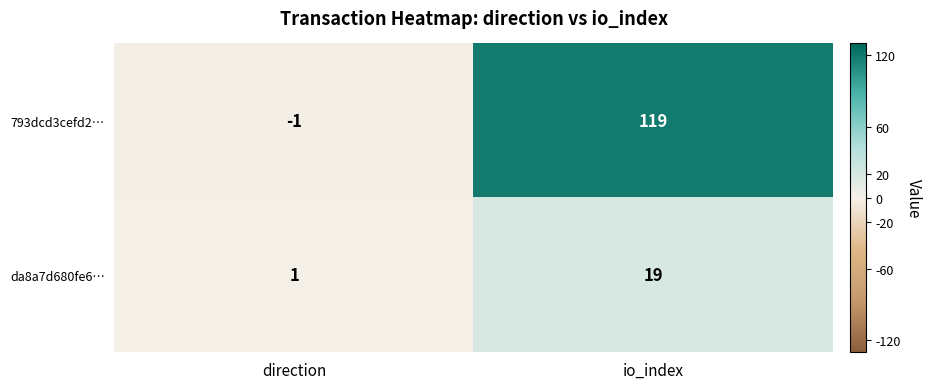

What is the approximate value of da8a7d680fe6… at io_index?

19